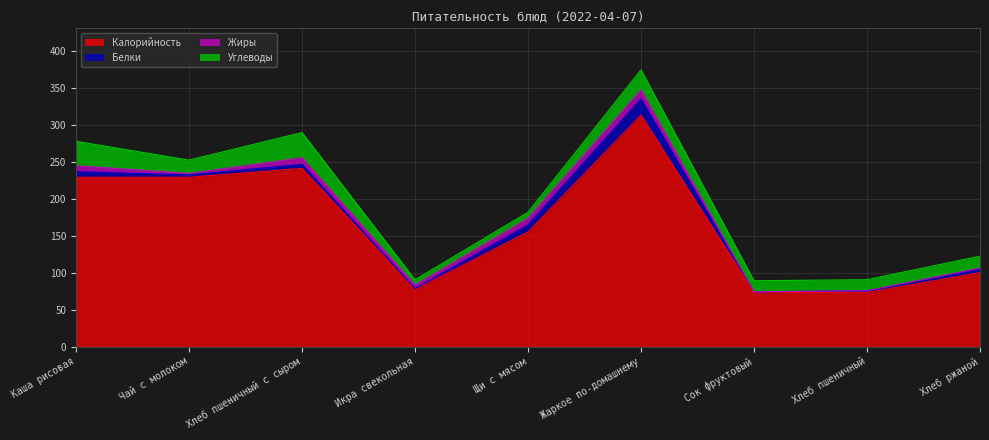

At which category is the sum across all series the highest?

Жаркое по-домашнему